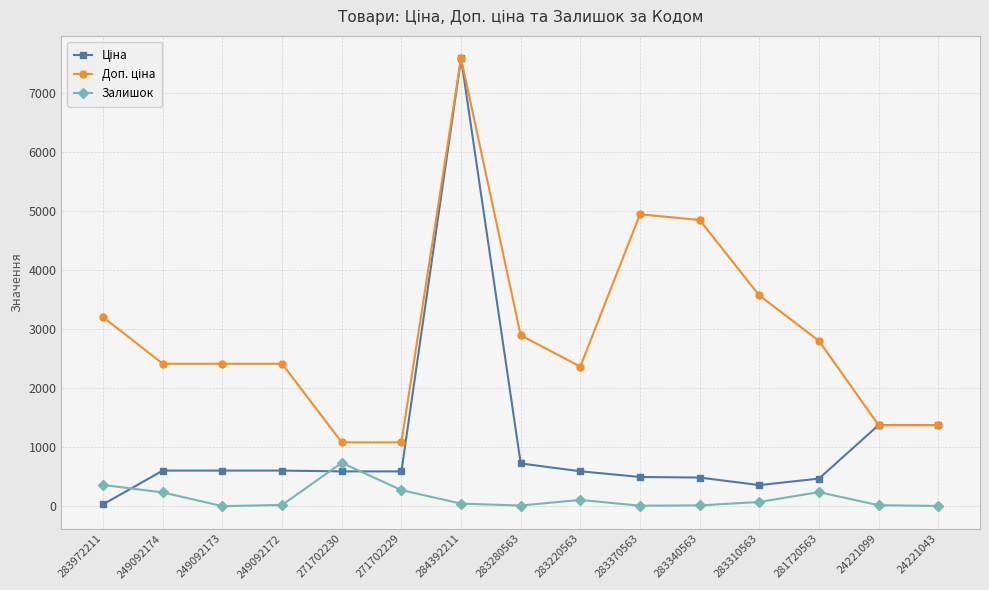

The Залишок series shows 631.2 at 283972211. True or false?

False